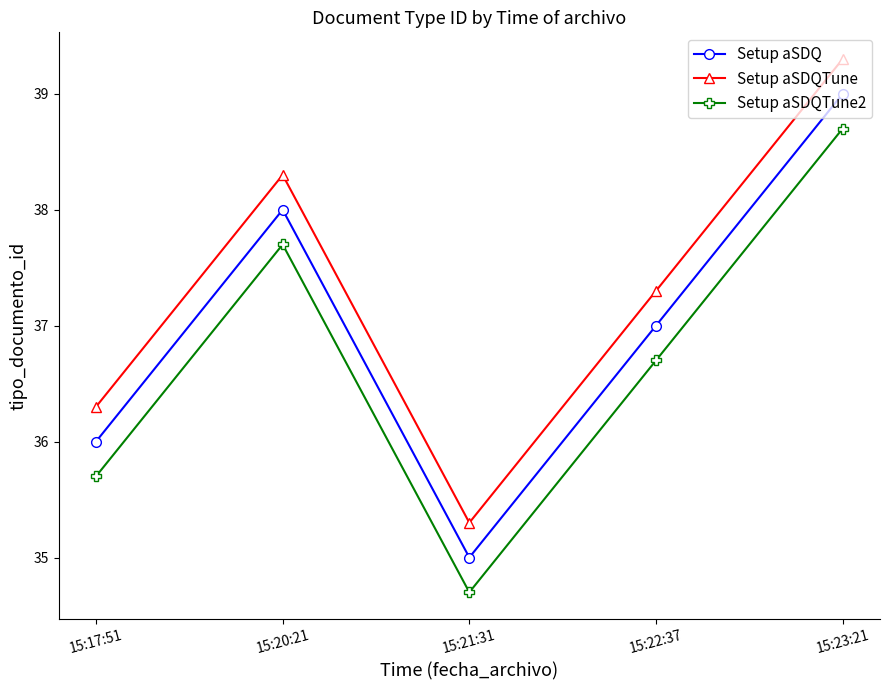

Which series has the largest total across all categories?

Setup aSDQTune